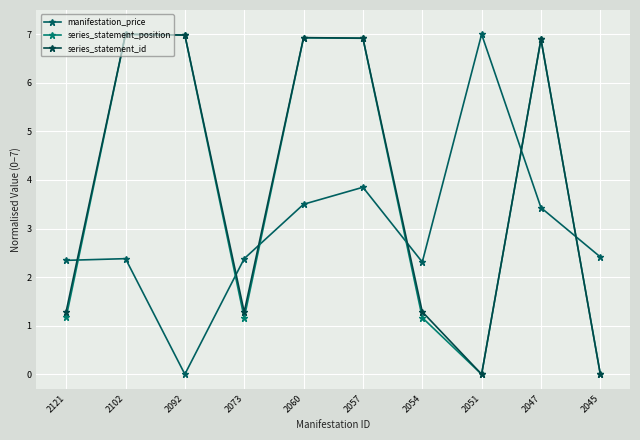

Where do manifestation_price and series_statement_position first cross each other?

2121 and 2102